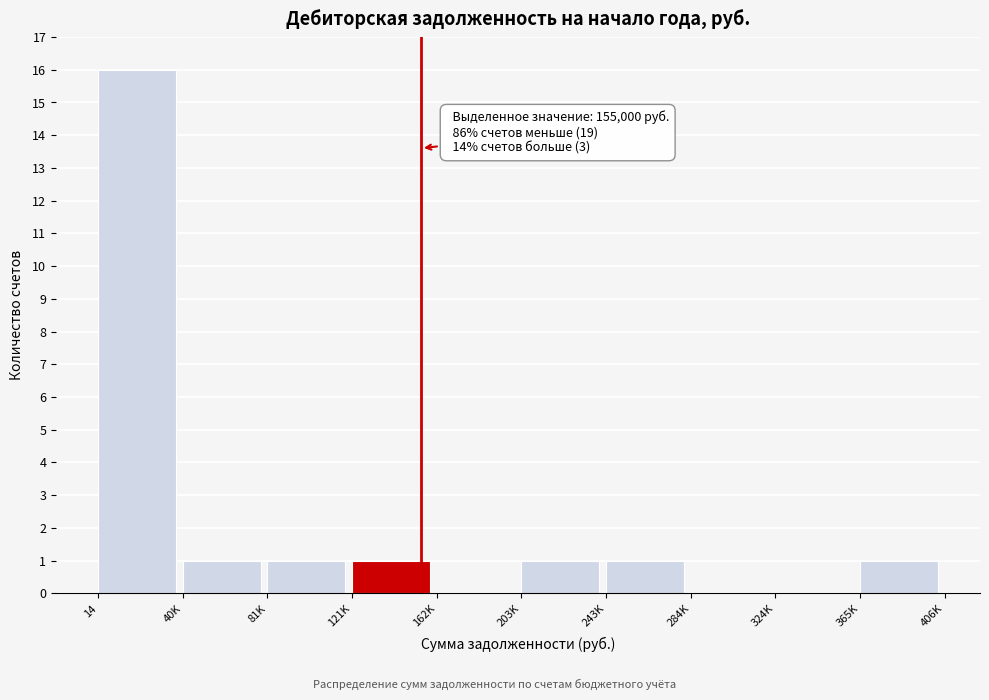

Reading left to right, extract all data points from this chart.

14=16	40K=1	81K=1	121K=1	162K=0	203K=1	243K=1	284K=0	324K=0	365K=1